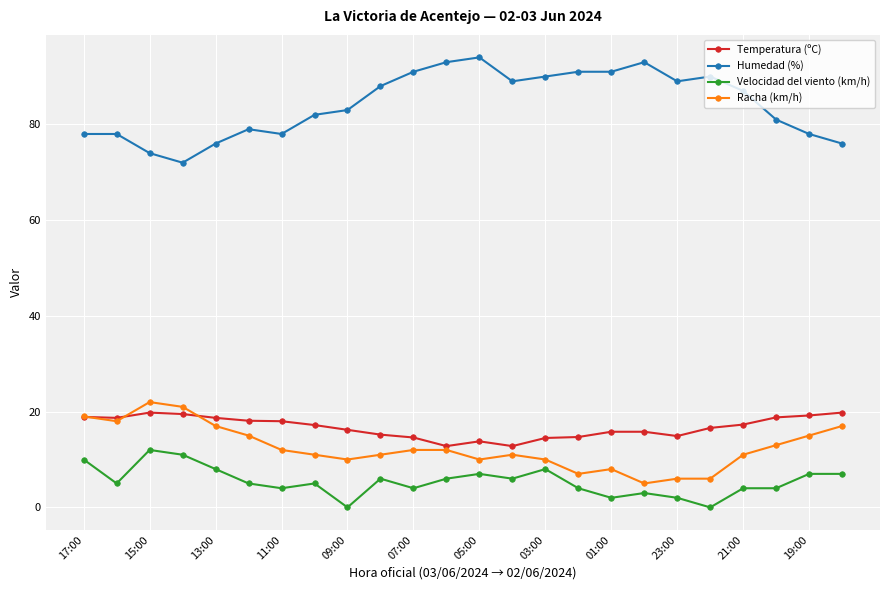

True or false: Humedad (%) has more than 1 interior local peaks.

True